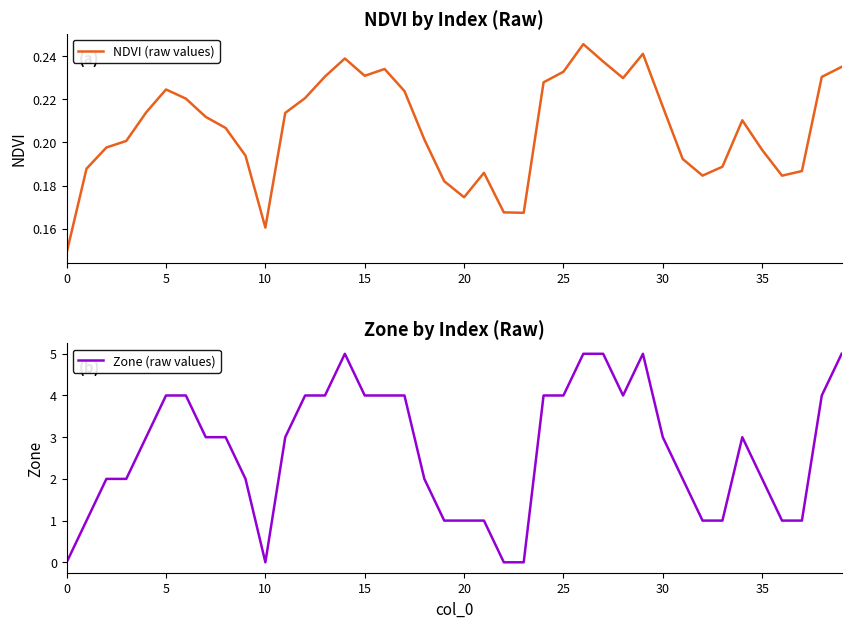

What are all the series names shown in the legend?

NDVI (raw values), Zone (raw values)